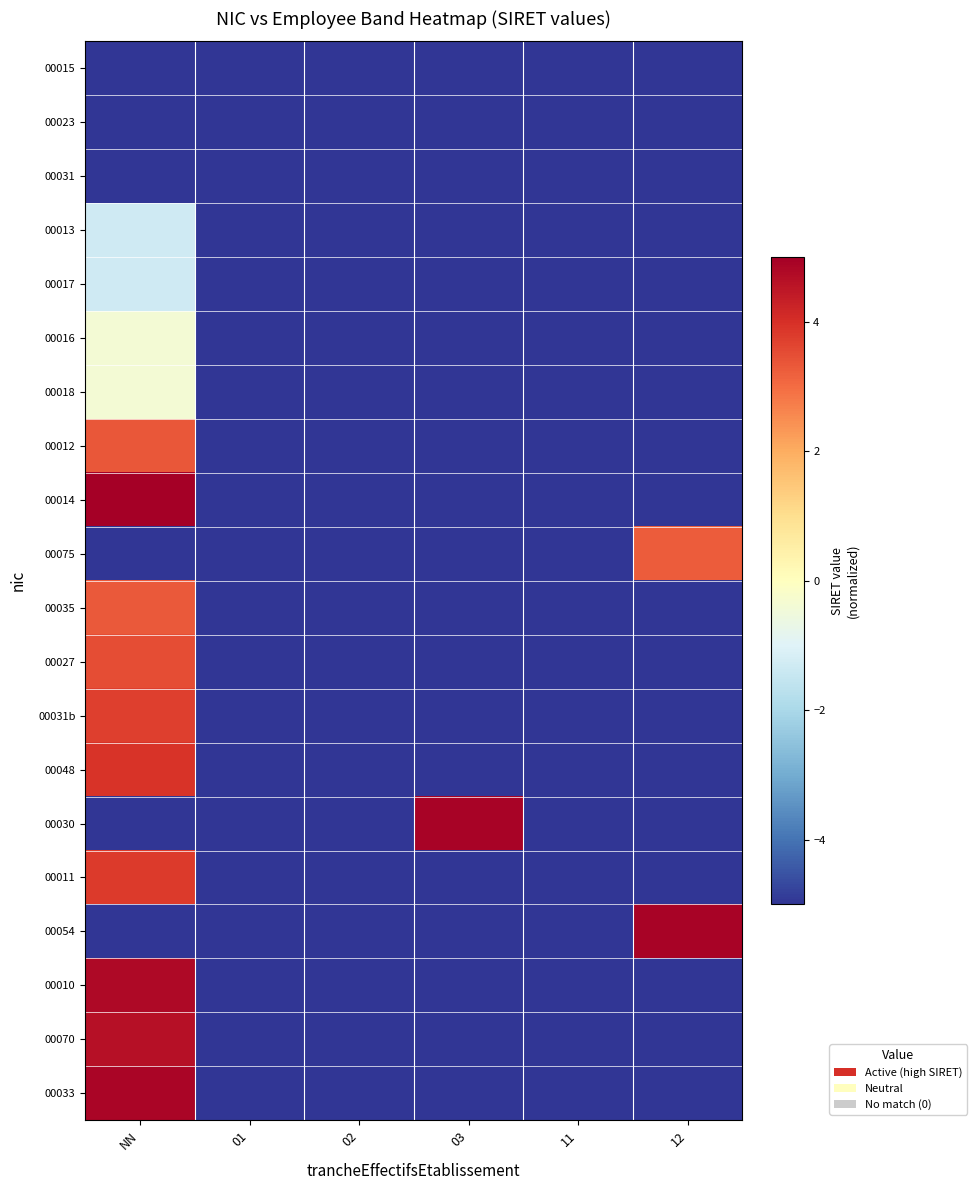

Reading right to left, extract all data points from this chart.

00015: 12=-6.0	11=-5.0	03=-6.0	02=-6.0	01=-6.0	NN=-6.0
00023: 12=-6.0	11=-6.0	03=-5.0	02=-6.0	01=-6.0	NN=-6.0
00031: 12=-6.0	11=-6.0	03=-6.0	02=-6.0	01=-6.0	NN=-5.0
00013: 12=-6.0	11=-6.0	03=-6.0	02=-6.0	01=-6.0	NN=-1.3
00017: 12=-6.0	11=-6.0	03=-6.0	02=-6.0	01=-6.0	NN=-1.3
00016: 12=-6.0	11=-6.0	03=-6.0	02=-6.0	01=-6.0	NN=-0.4
00018: 12=-6.0	11=-6.0	03=-6.0	02=-6.0	01=-6.0	NN=-0.4
00012: 12=-6.0	11=-6.0	03=-6.0	02=-6.0	01=-6.0	NN=3.4
00014: 12=-6.0	11=-6.0	03=-6.0	02=-6.0	01=-6.0	NN=5.0
00075: 12=3.2	11=-6.0	03=-6.0	02=-6.0	01=-6.0	NN=-6.0
00035: 12=-6.0	11=-6.0	03=-6.0	02=-6.0	01=-6.0	NN=3.3
00027: 12=-6.0	11=-6.0	03=-6.0	02=-6.0	01=-6.0	NN=3.5
00031b: 12=-6.0	11=-6.0	03=-6.0	02=-6.0	01=-6.0	NN=3.7
00048: 12=-6.0	11=-6.0	03=-6.0	02=-6.0	01=-6.0	NN=3.9
00030: 12=-6.0	11=-6.0	03=4.9	02=-6.0	01=-6.0	NN=-6.0
00011: 12=-6.0	11=-6.0	03=-6.0	02=-6.0	01=-6.0	NN=3.8
00054: 12=4.9	11=-6.0	03=-6.0	02=-6.0	01=-6.0	NN=-6.0
00010: 12=-6.0	11=-6.0	03=-6.0	02=-6.0	01=-6.0	NN=4.8
00070: 12=-6.0	11=-6.0	03=-6.0	02=-6.0	01=-6.0	NN=4.6
00033: 12=-6.0	11=-6.0	03=-6.0	02=-6.0	01=-6.0	NN=4.9